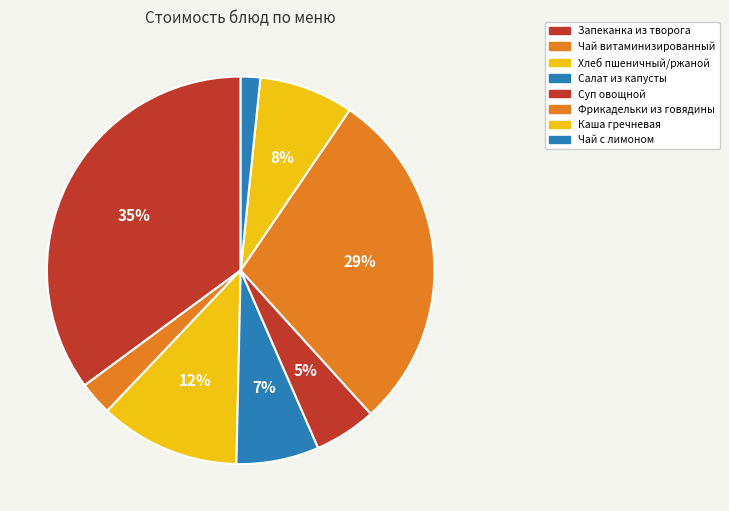

Count the number of slices in the pie.

8